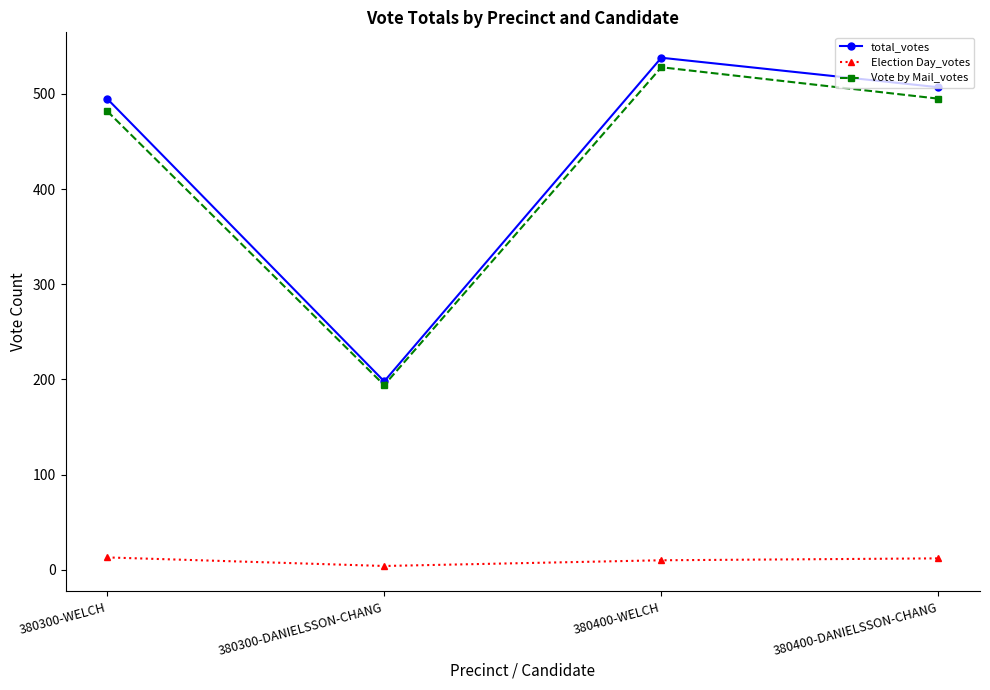

What is the greatest value displayed?

538